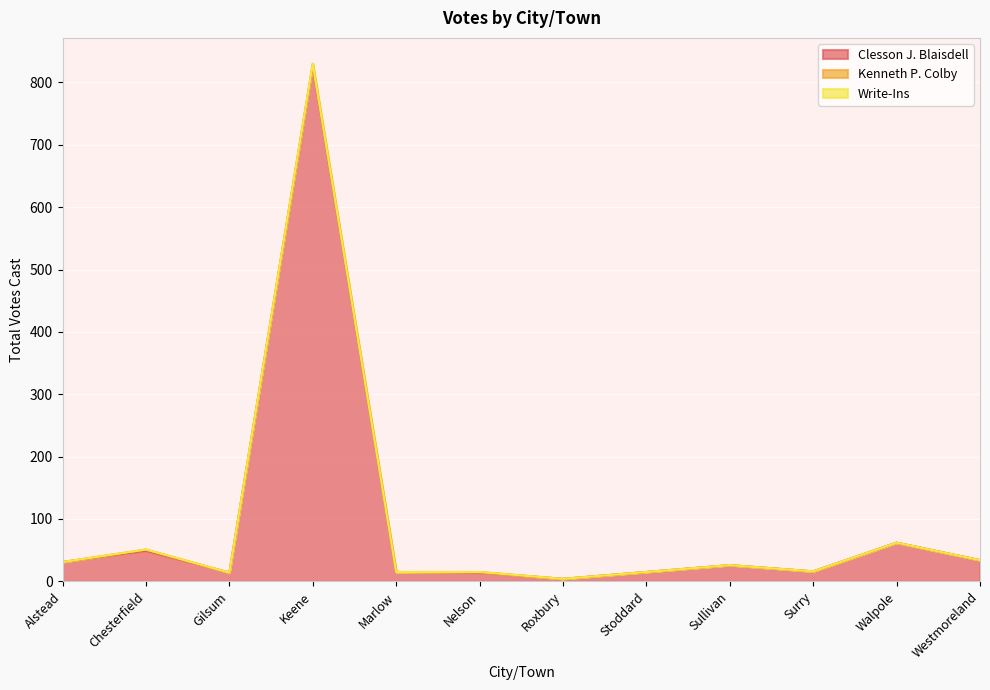

At how many categories does at least one series exceed 33?

4